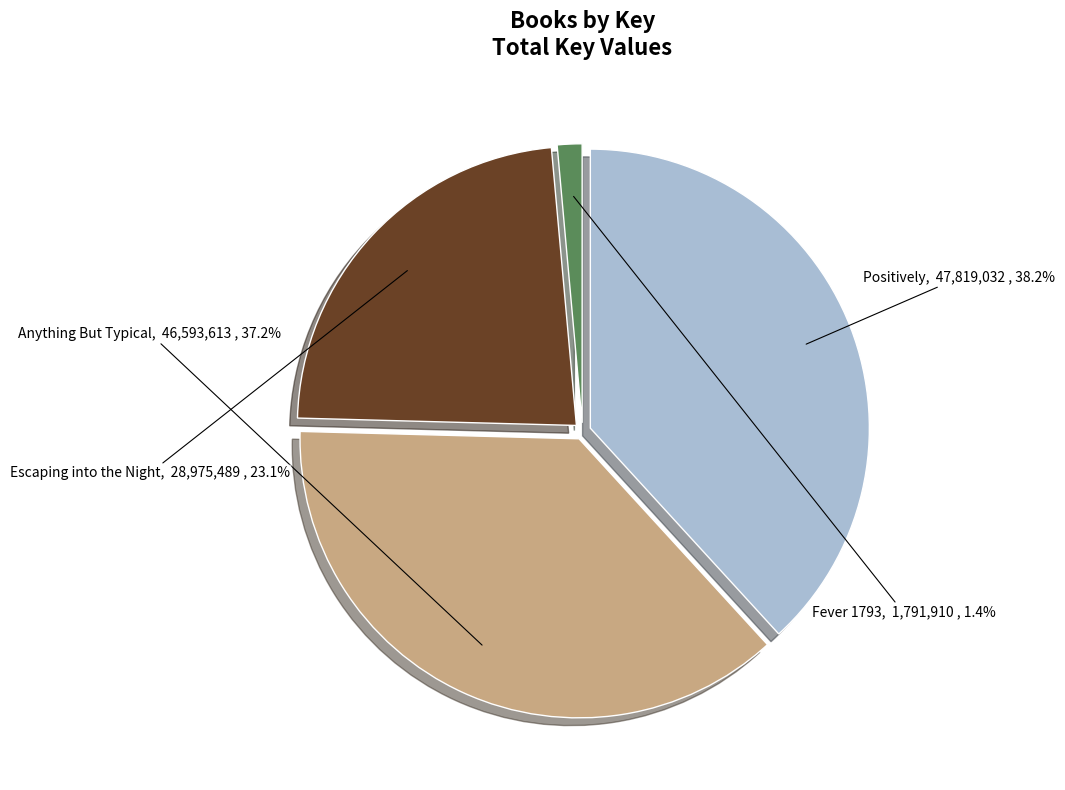

Does any single category account for the majority?

No